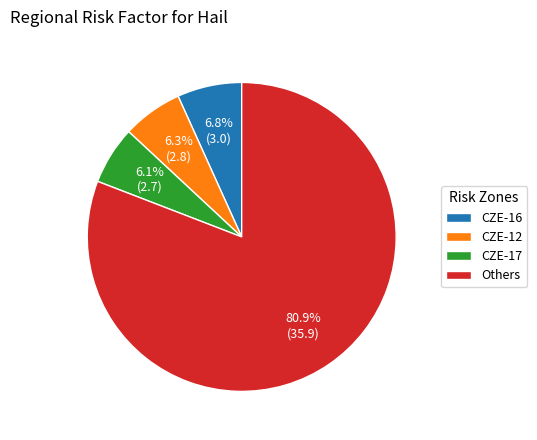

Is Others the majority of the pie?

Yes